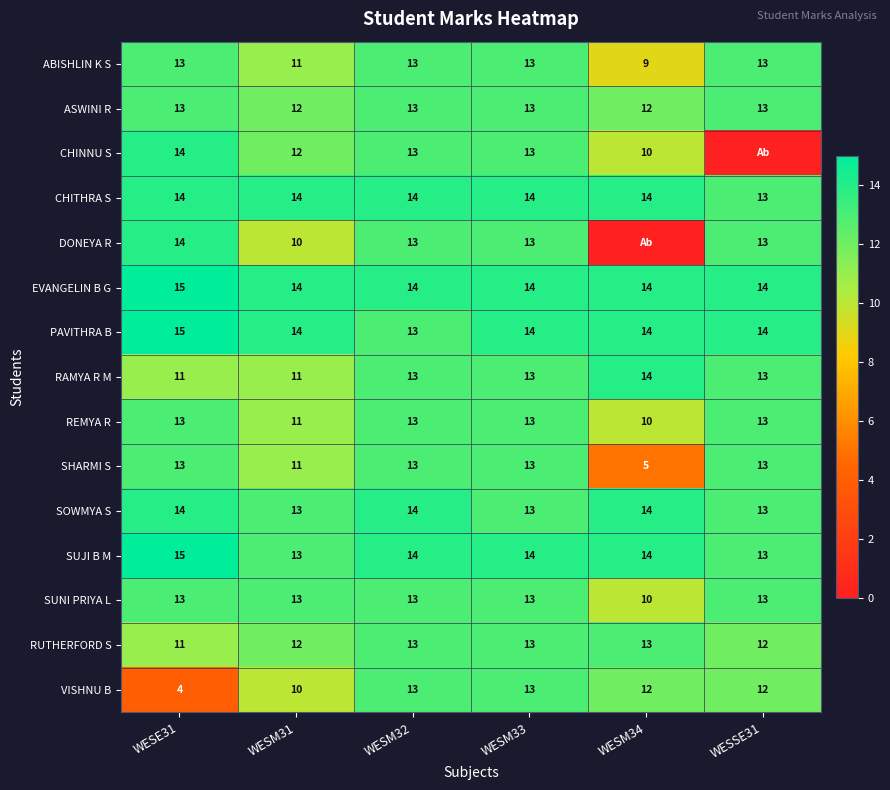

What is the total value across all series at WESM31?

181